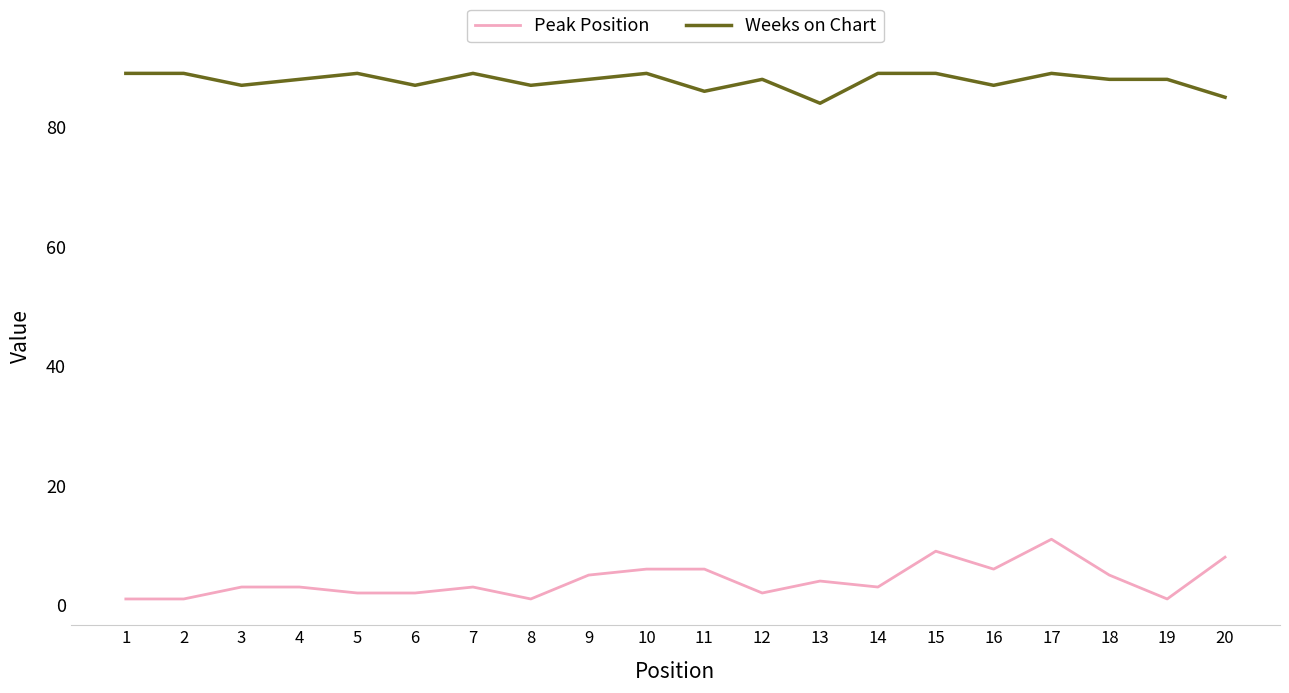

Is it true that Peak Position equals 2 at 6?

True